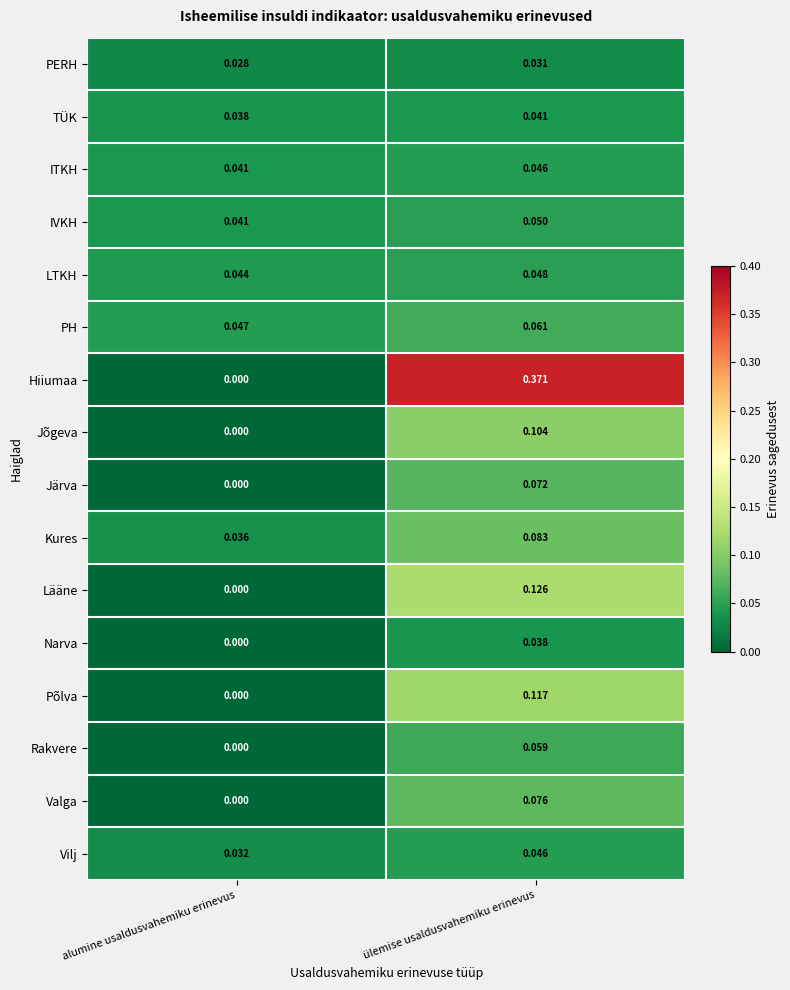

At how many categories does at least one series exceed 0?

2